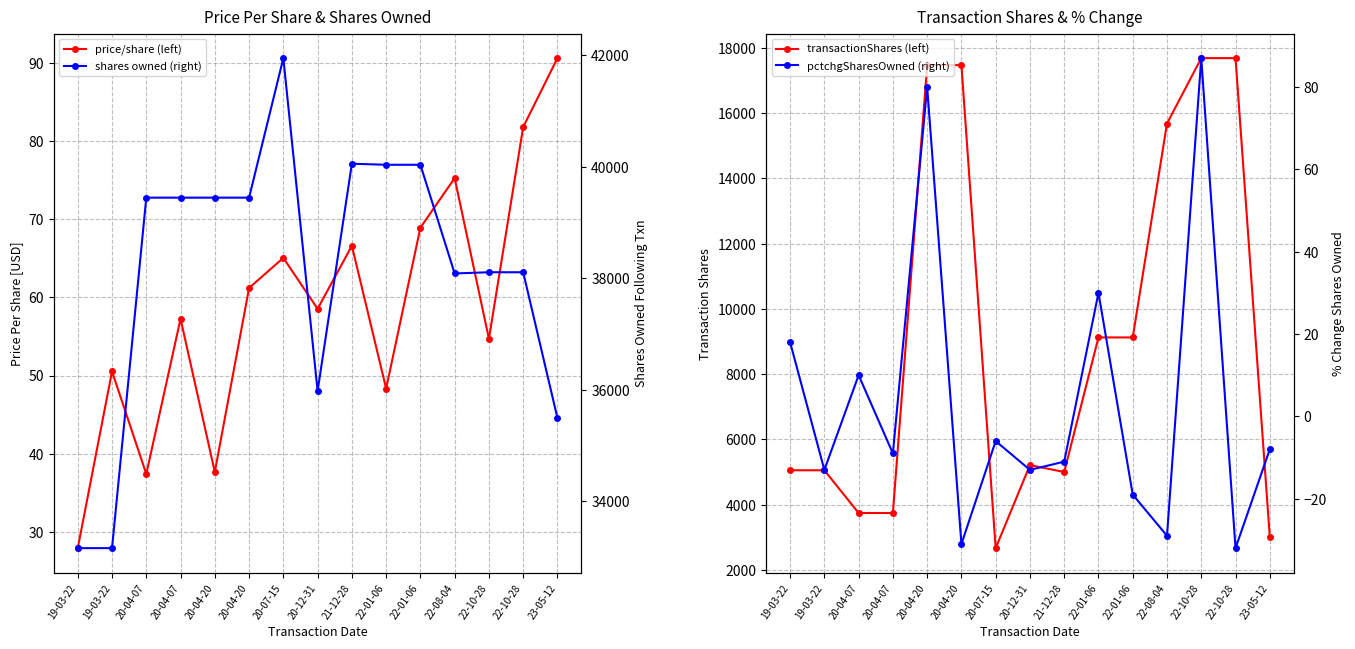

What is the difference between the pctchgSharesOwned (right) values at 22-01-06 and 20-04-07?

10.0